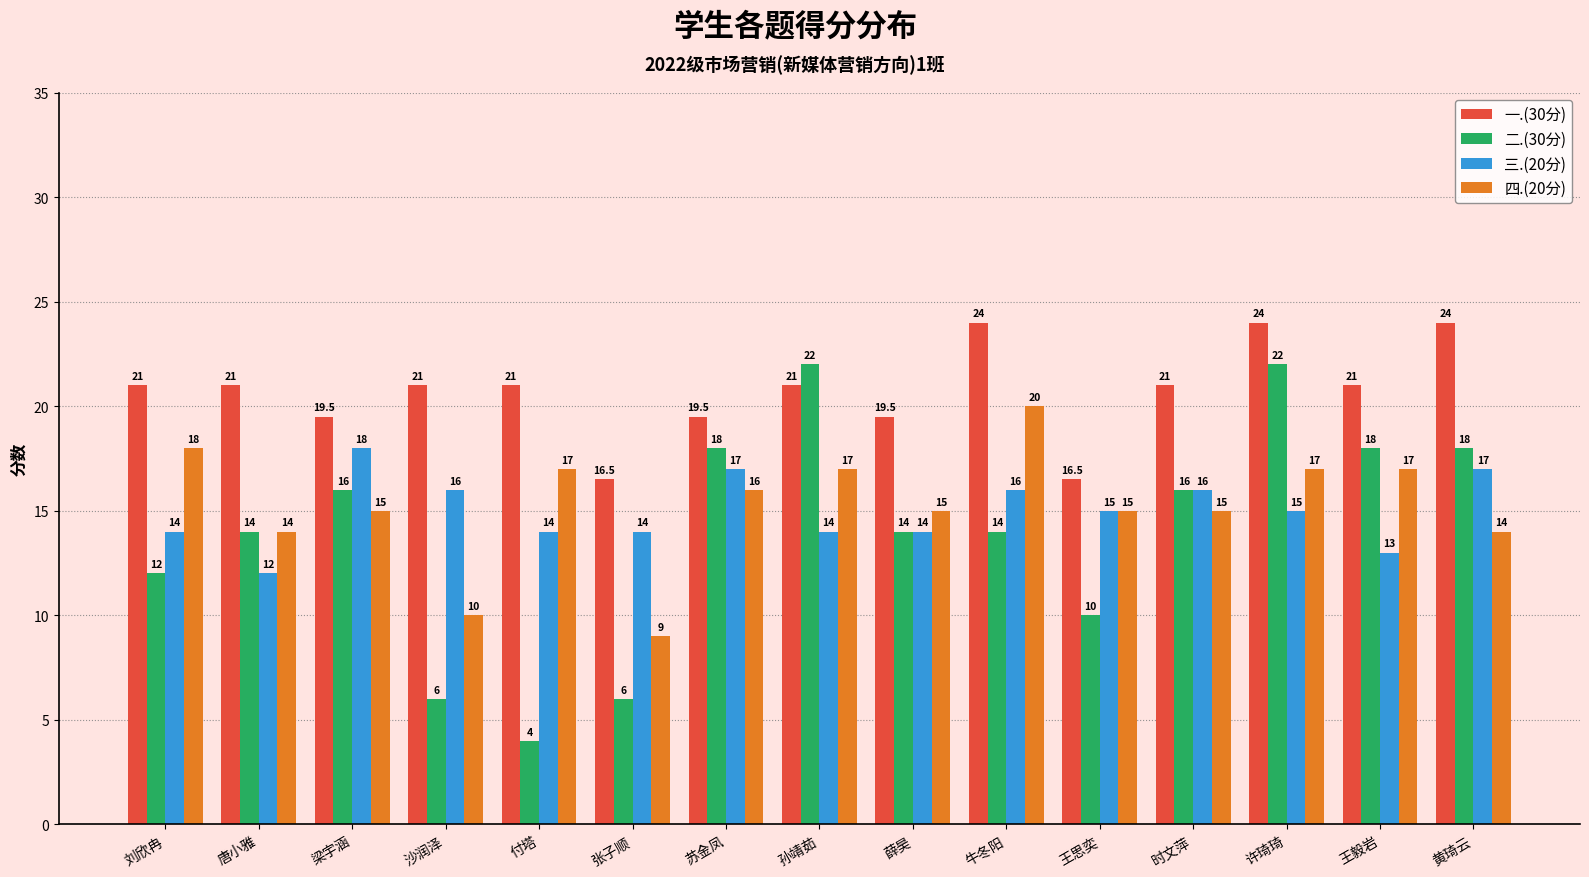

What is the maximum value shown in the chart?

24.0